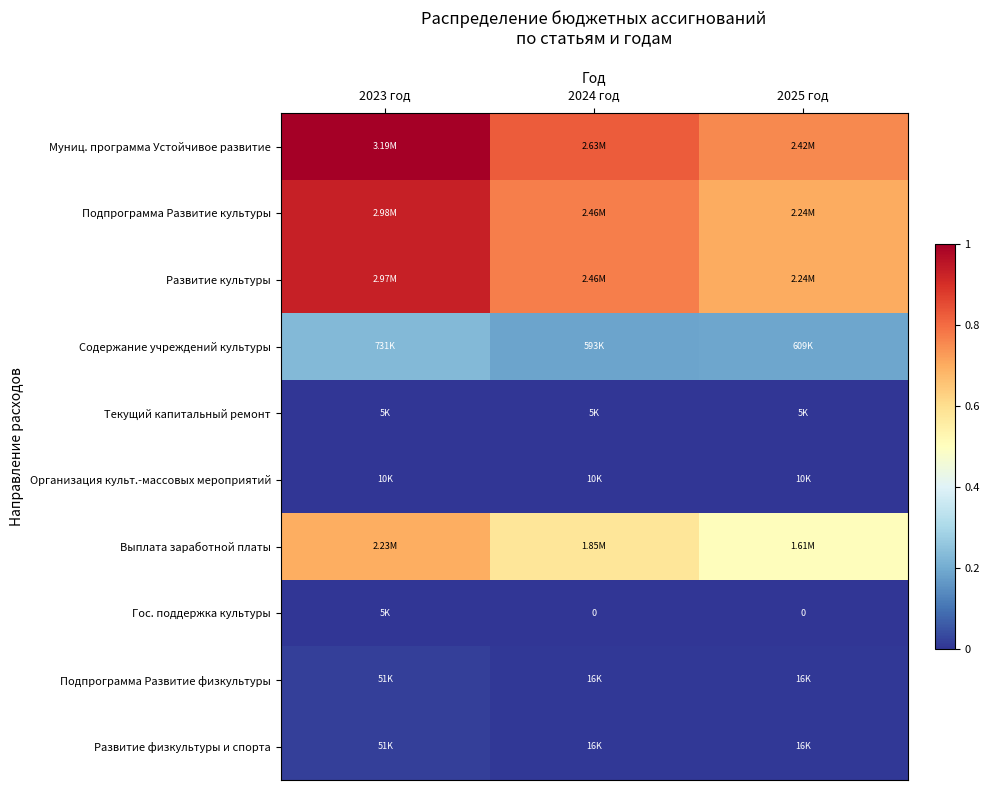

The Выплата заработной платы series shows 0.6 at 2024 год. True or false?

True